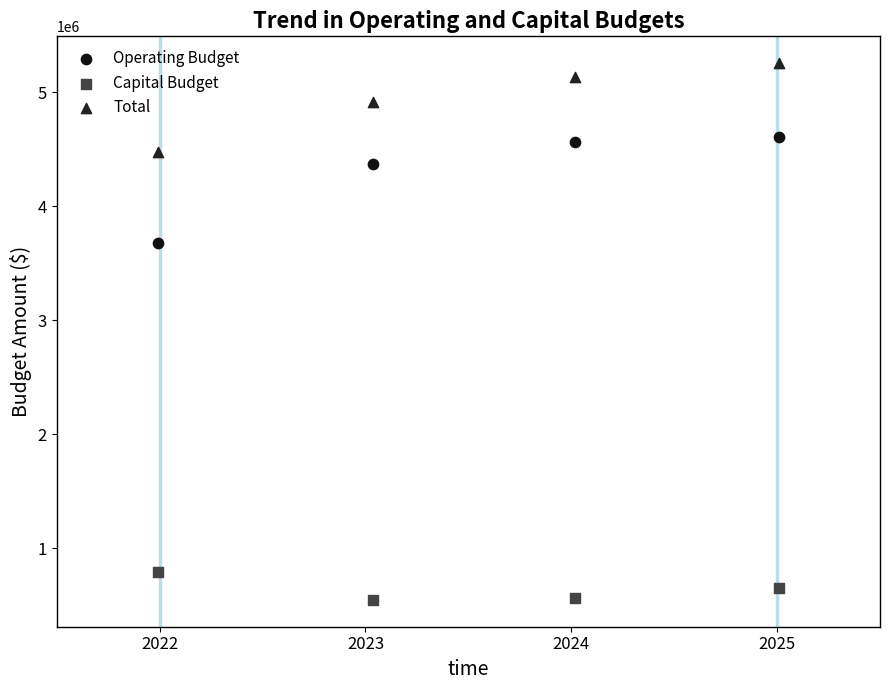

In the Operating Budget series, what Y value is closest to 4139349?

4369589.5